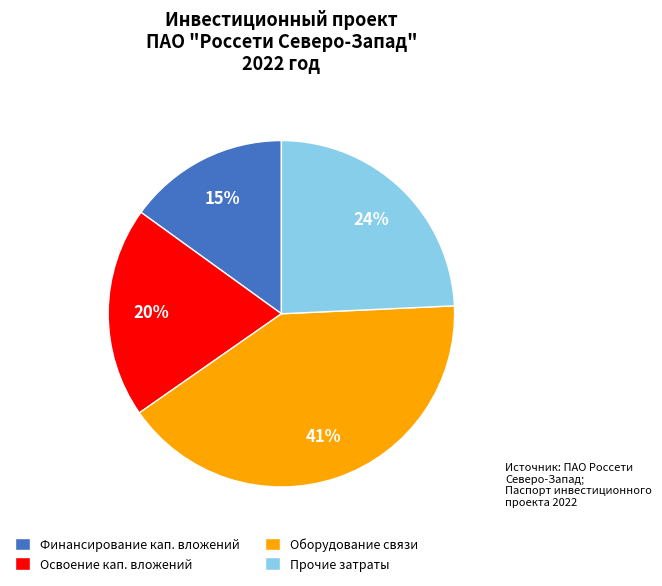

Does any single category account for the majority?

No